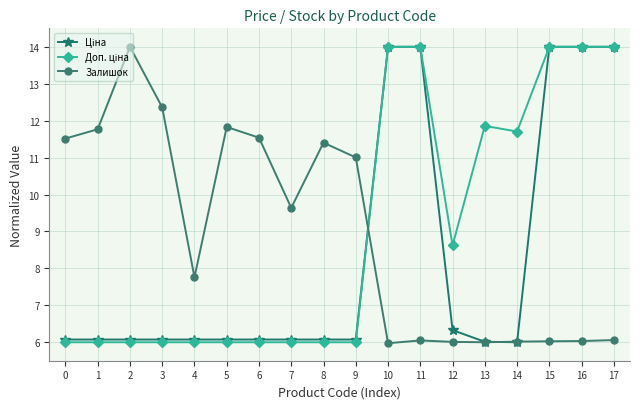

True or false: Залишок has more than 2 interior local peaks.

True